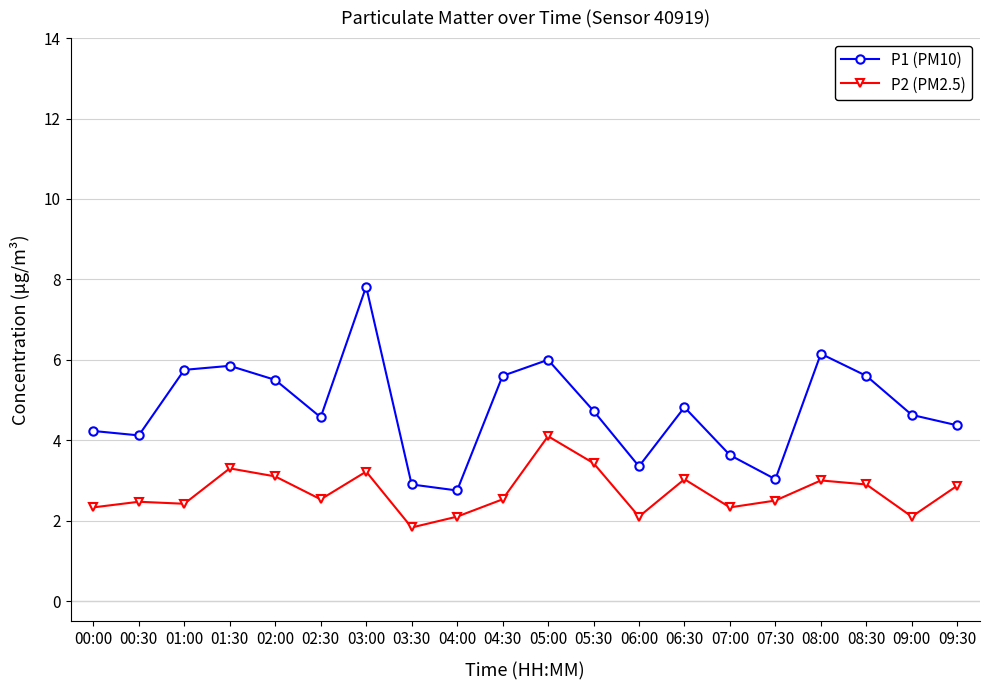

Between 00:00 and 03:00, which series saw the biggest shift?

P1 (PM10)